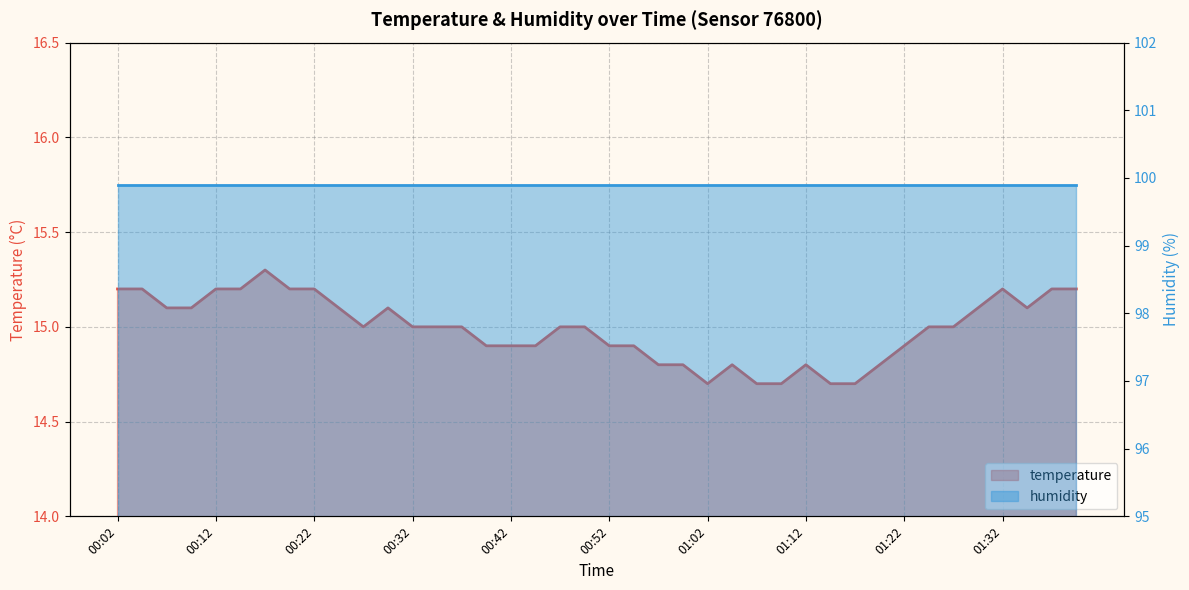

Is it true that the value at 01:32 is 24.0?

False